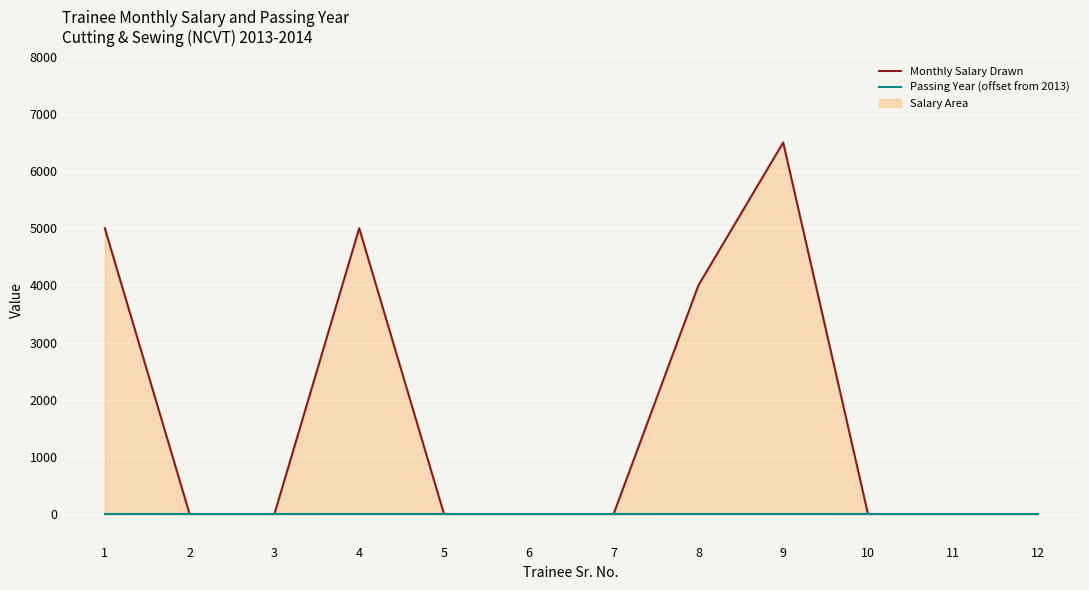

At how many categories does at least one series exceed 5050?

1